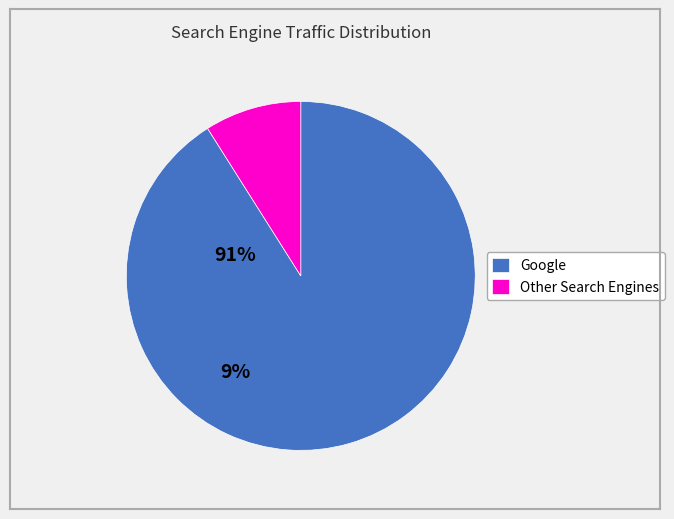

What is the majority slice?

Google